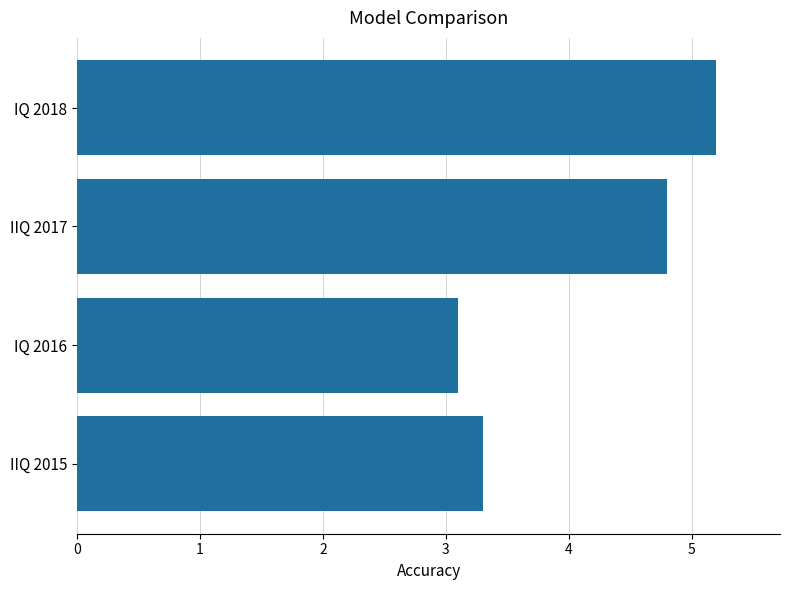

Which has a higher value, IQ 2018 or IQ 2016?

IQ 2018